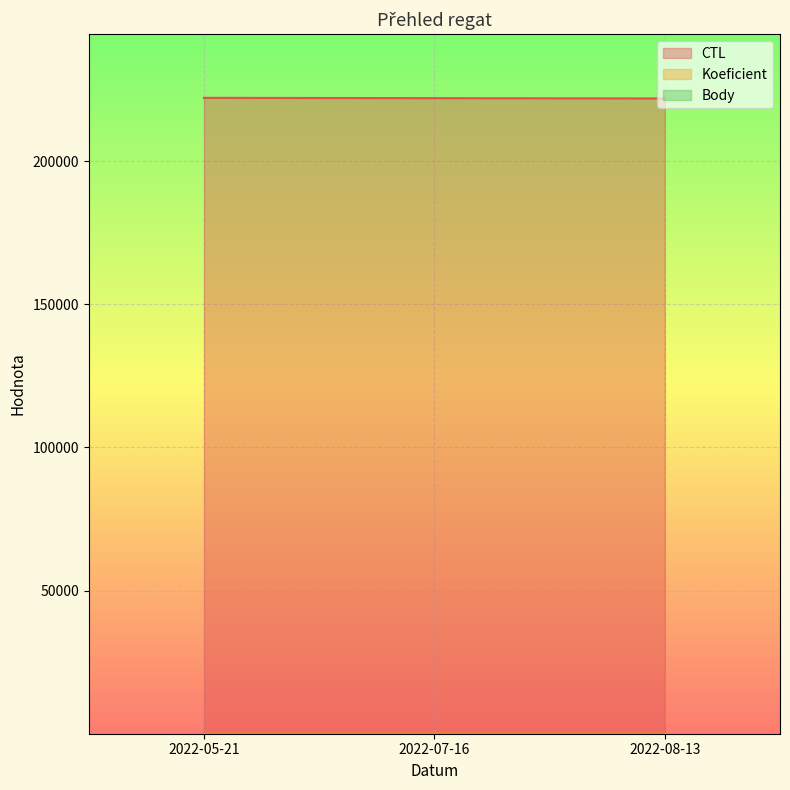

At which label does Koeficient reach its minimum?

2022-08-13